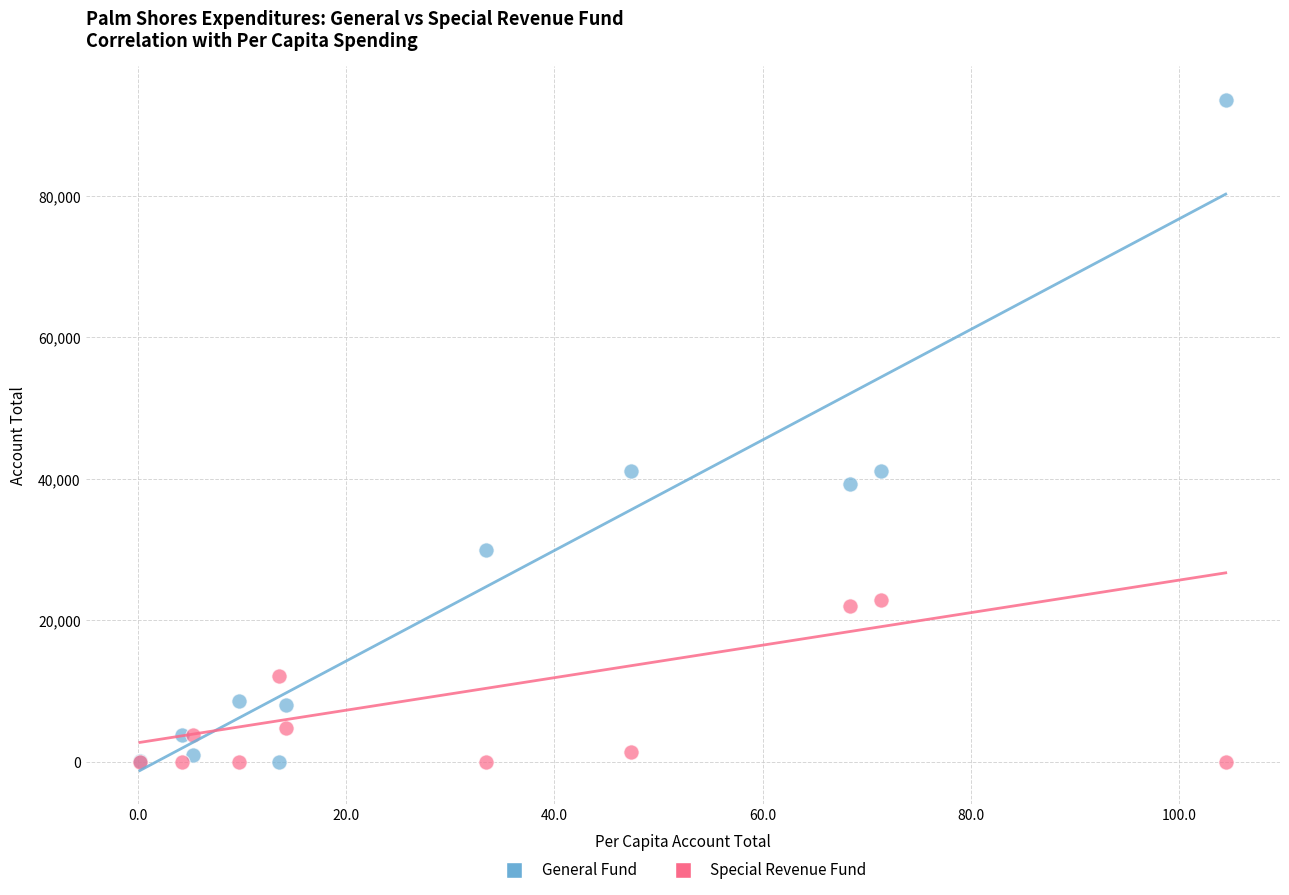

Which series contains the highest Y value?

General Fund